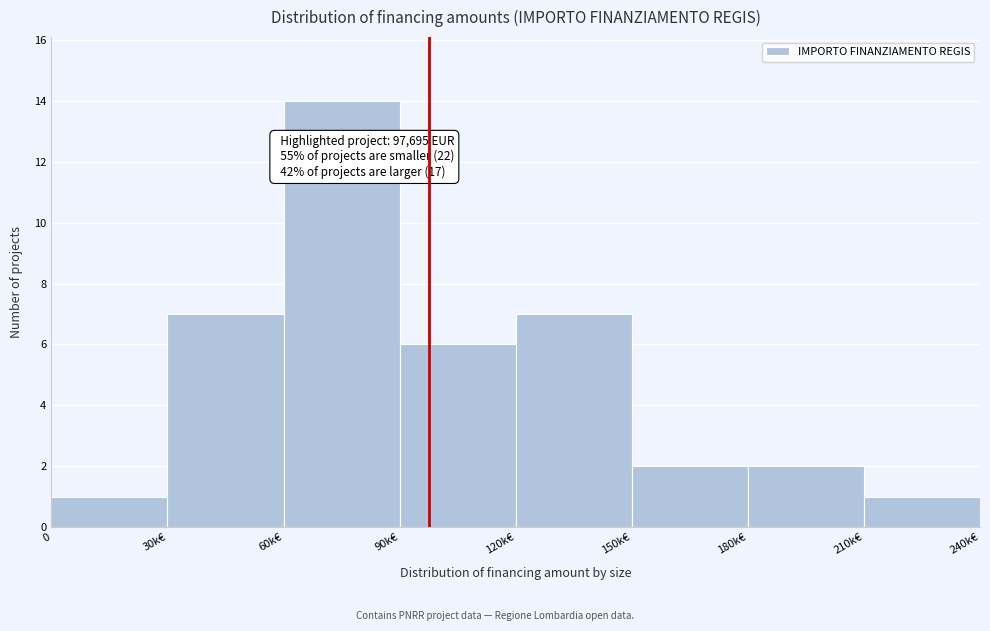

Reading right to left, list all the values displayed in this chart.

210k€=1	180k€=2	150k€=2	120k€=7	90k€=6	60k€=14	30k€=7	0=1